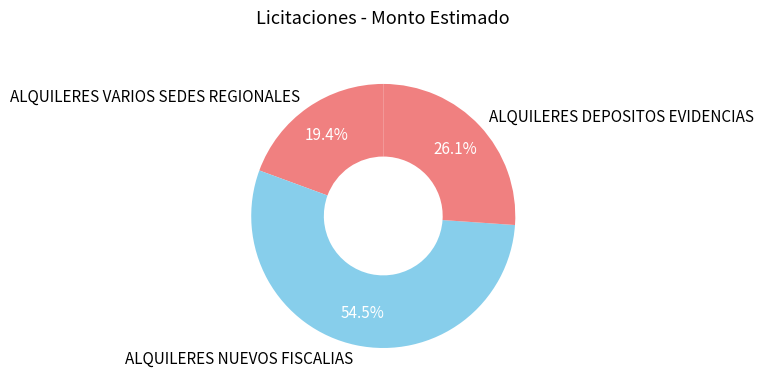

Combined, what portion of the pie is ALQUILERES NUEVOS FISCALIAS and ALQUILERES VARIOS SEDES REGIONALES?

73.9%